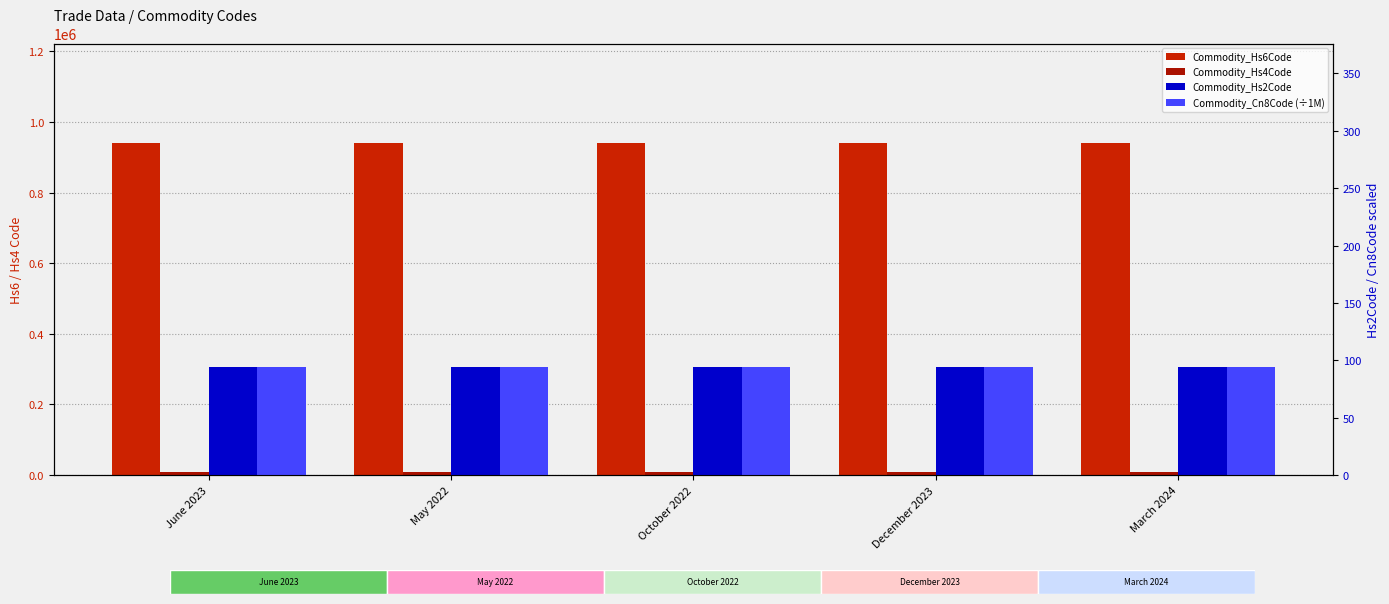

Rank the series by their maximum value, from highest to lowest.

Commodity_Hs6Code, Commodity_Hs4Code, Commodity_Cn8Code (÷1M), Commodity_Hs2Code